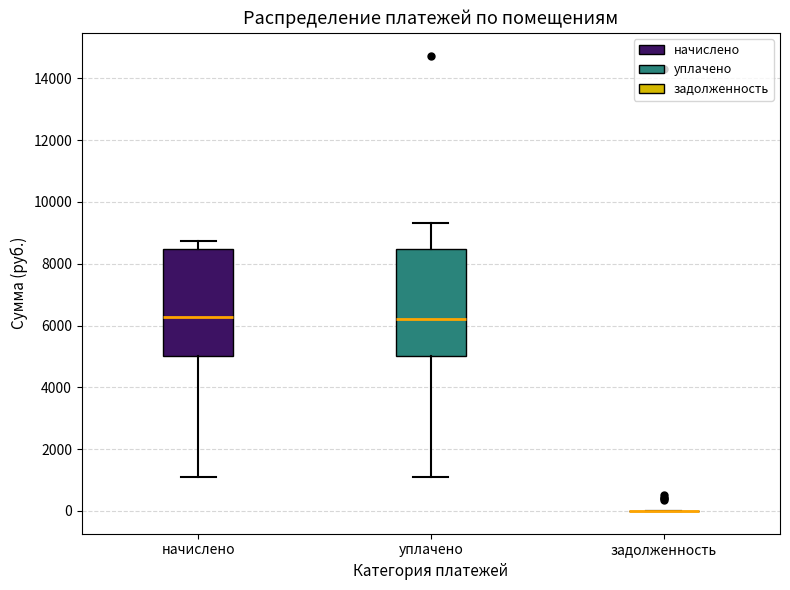

Reading left to right, transcribe this box plot: for each box, give where its median line is, the range the box spans, and where its two whiskers end, as read against the y-axis. The values are not printed on the chart, so give them approximately, as read against the axis.

начислено: median 6200, box 5000 to 8400, whiskers 1000 to 8800
уплачено: median 6200, box 5000 to 8400, whiskers 1000 to 9400
задолженность: box collapsed to a line at 0, whiskers 0 to 0